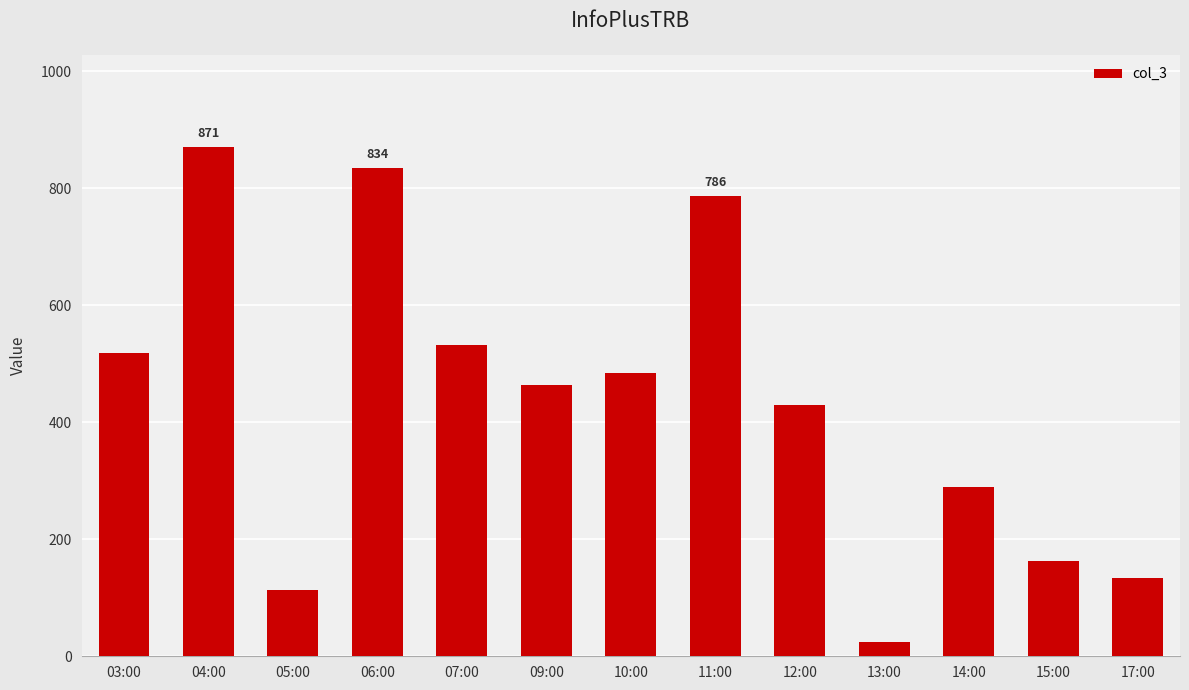

List the labels in order of value, smallest first.

13:00, 05:00, 17:00, 15:00, 14:00, 12:00, 09:00, 10:00, 03:00, 07:00, 11:00, 06:00, 04:00